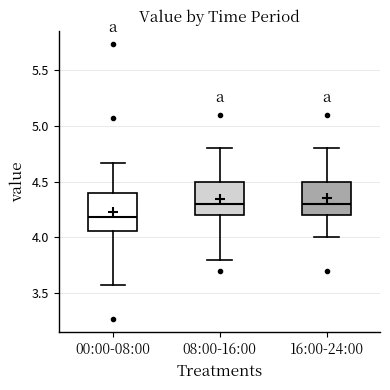

Reading left to right, read every box against the y-axis: the position of its median line, the range the box covers, and the ends of its whiskers. The values are not printed on the chart, so give them approximately, as read against the axis.

00:00-08:00: median 4.20, box 4.05 to 4.40, whiskers 3.55 to 4.65
08:00-16:00: median 4.30, box 4.20 to 4.50, whiskers 3.80 to 4.80
16:00-24:00: median 4.30, box 4.20 to 4.50, whiskers 4.00 to 4.80